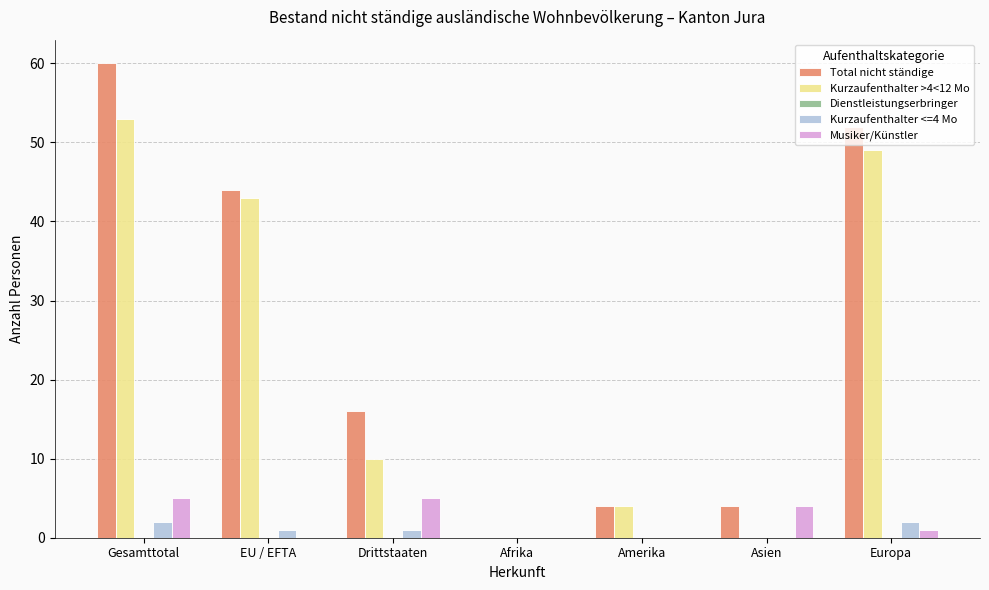

Are the bars horizontal?

No